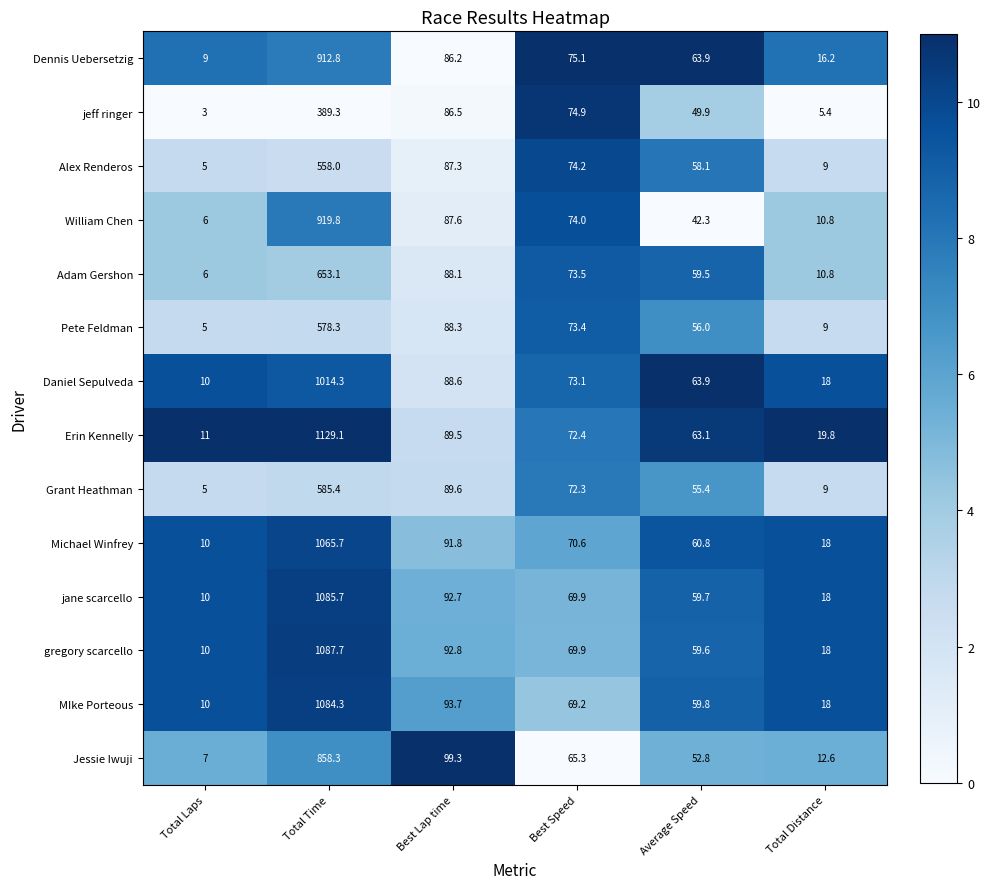

At which label does Jessie Iwuji first exceed 65?

Total Time